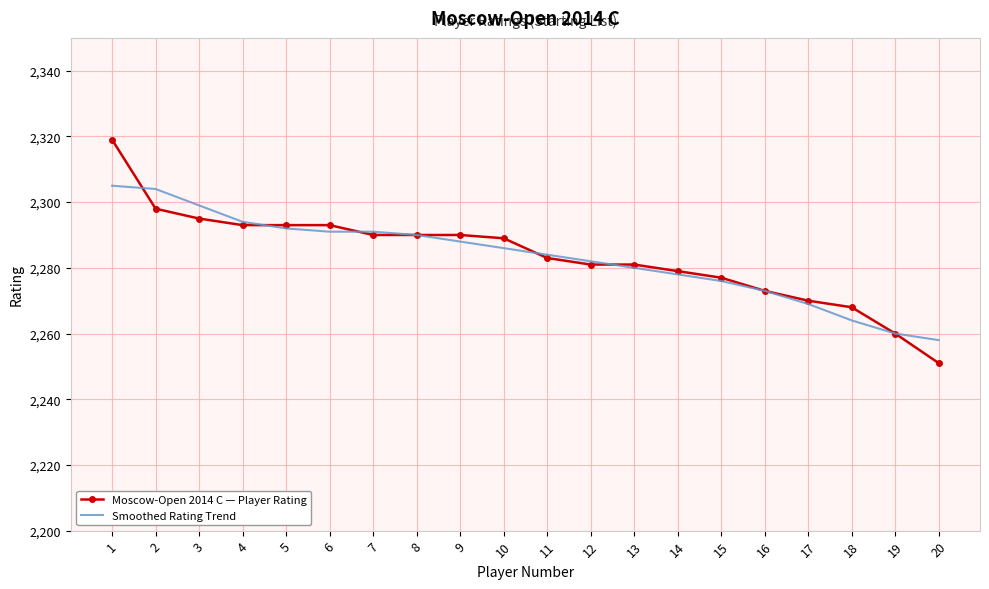

List the series in order of their peak value, lowest first.

Smoothed Rating Trend, Moscow-Open 2014 C — Player Rating